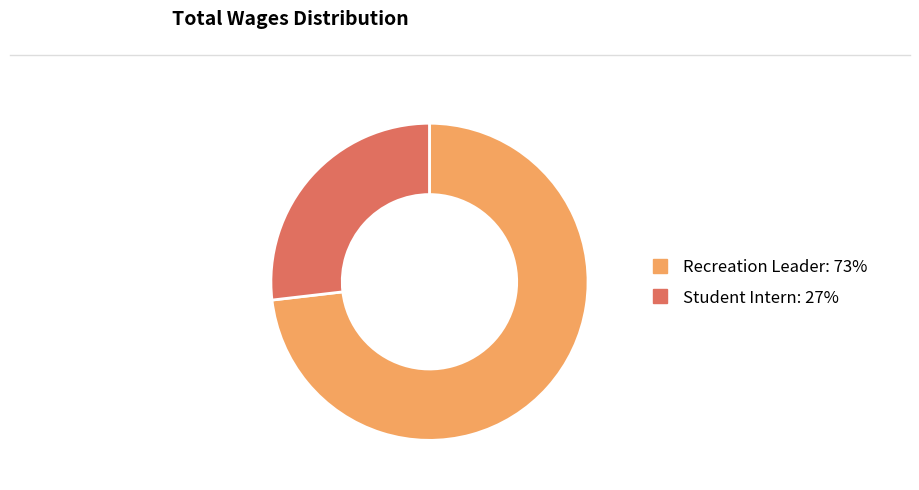

Which slice represents more than half of the pie?

Recreation Leader